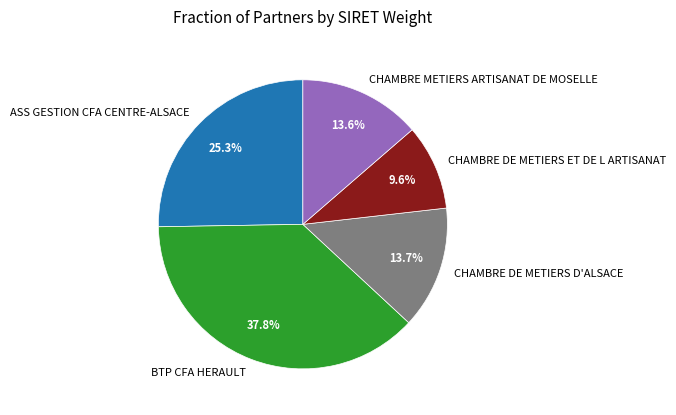

Between CHAMBRE METIERS ARTISANAT DE MOSELLE and BTP CFA HERAULT, which is larger?

BTP CFA HERAULT